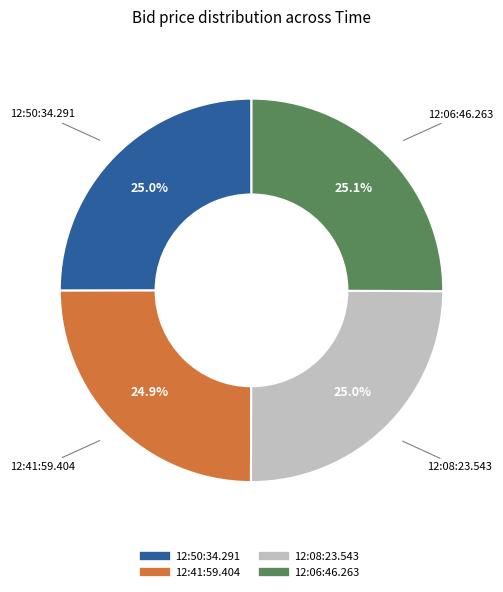

Is there a majority slice in this chart?

No